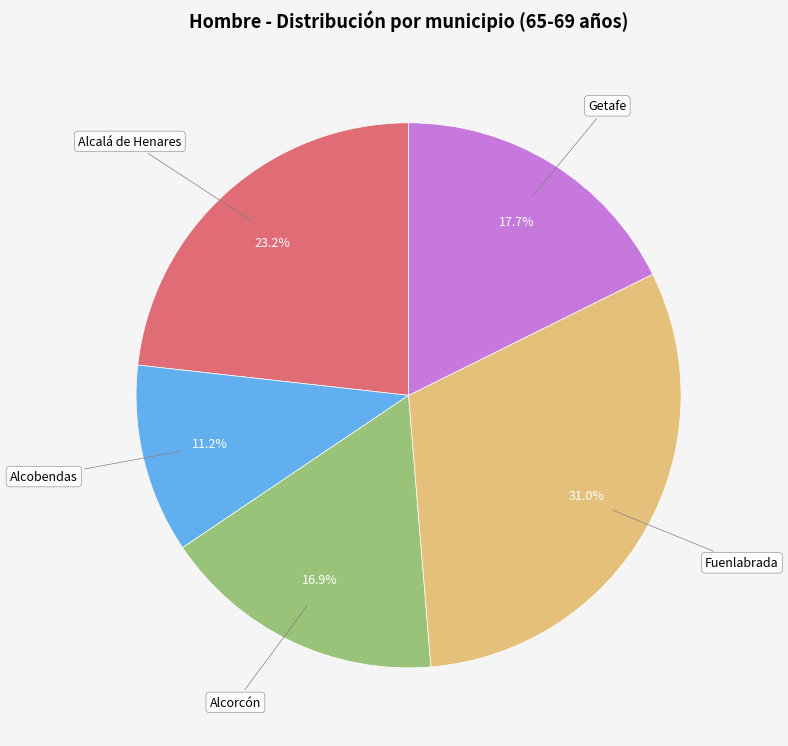

What portion of the pie excludes Alcobendas?

88.8%